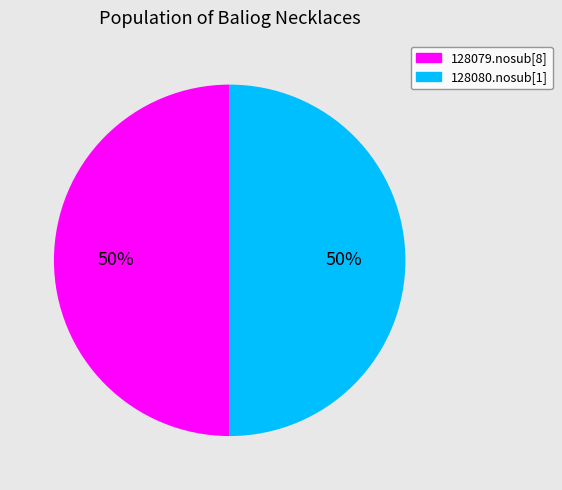

To the nearest percent, what percentage of the pie is 128080.nosub[1]?

50%